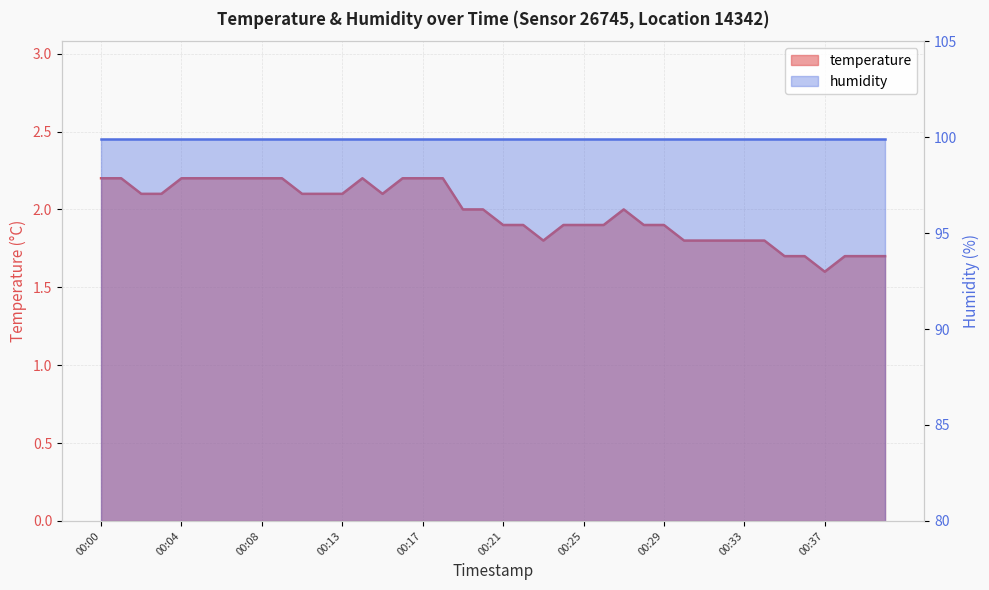

Rank the categories by value from highest to lowest.

00:00, 00:01, 00:04, 00:05, 00:06, 00:07, 00:08, 00:09, 00:14, 00:16, 00:17, 00:18, 00:02, 00:03, 00:11, 00:12, 00:13, 00:15, 00:19, 00:20, 00:27, 00:21, 00:22, 00:24, 00:25, 00:26, 00:28, 00:29, 00:23, 00:30, 00:31, 00:32, 00:33, 00:34, 00:35, 00:36, 00:38, 00:39, 00:40, 00:37